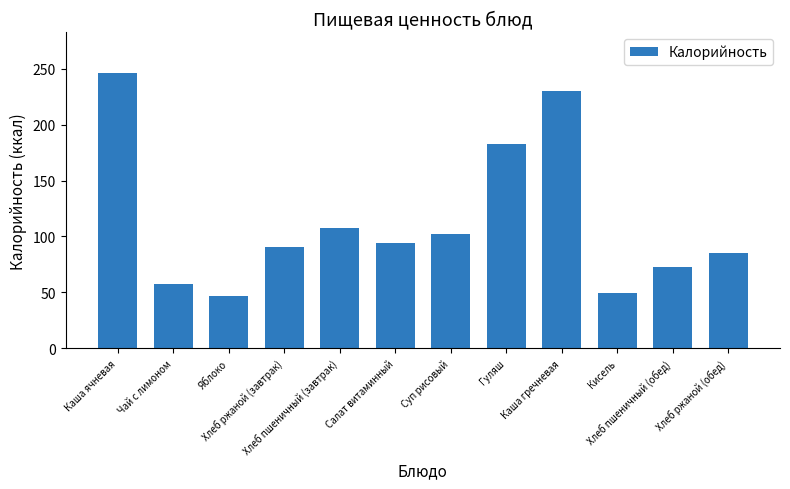

Reading left to right, list all the values displayed in this chart.

245.6	57.3	47.0	90.5	107.2	94.4	102.2	183.0	230.0	49.6	72.4	85.6